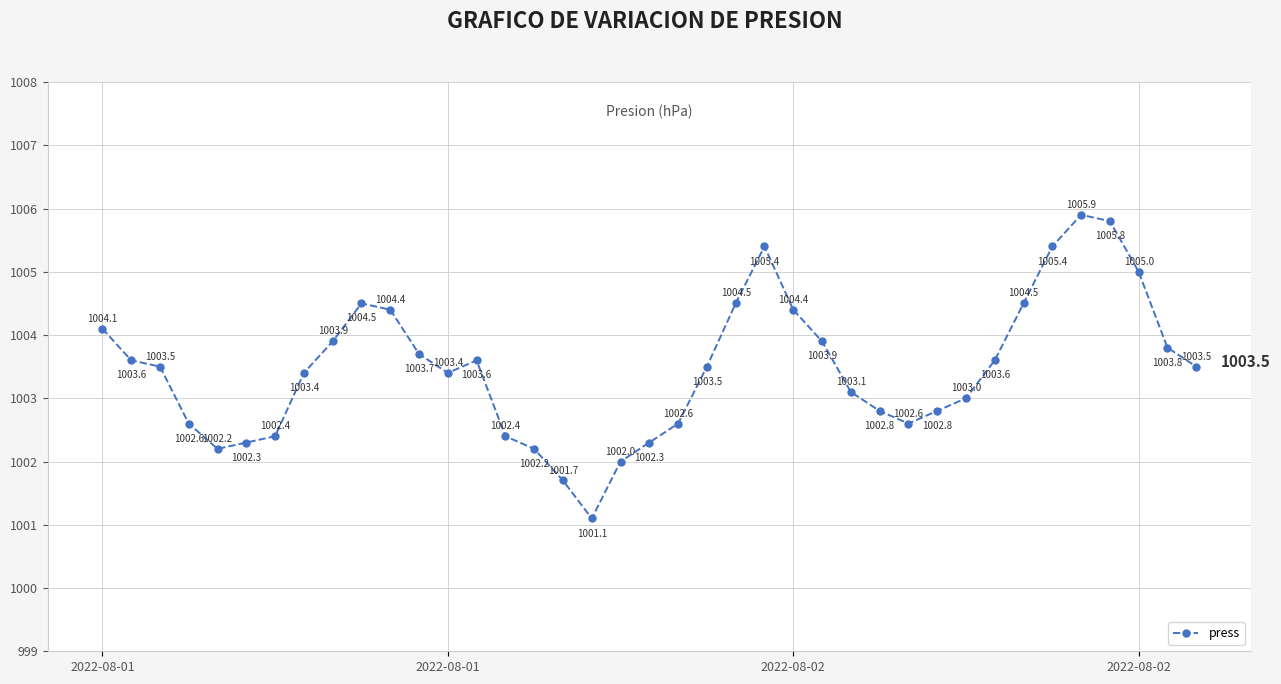

How many interior local peaks (higher than both neighbors) does the data have?

4